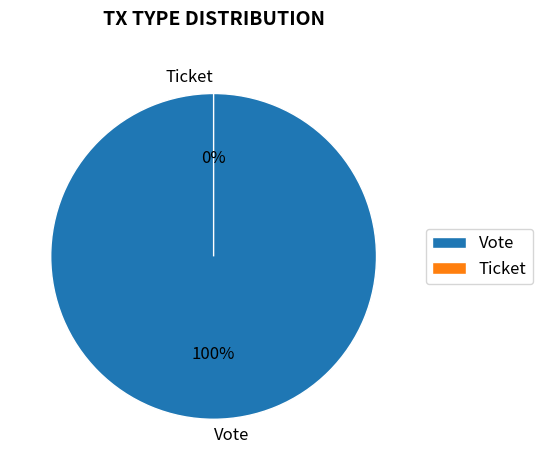

What percentage is the Vote slice, to the nearest percent?

100%